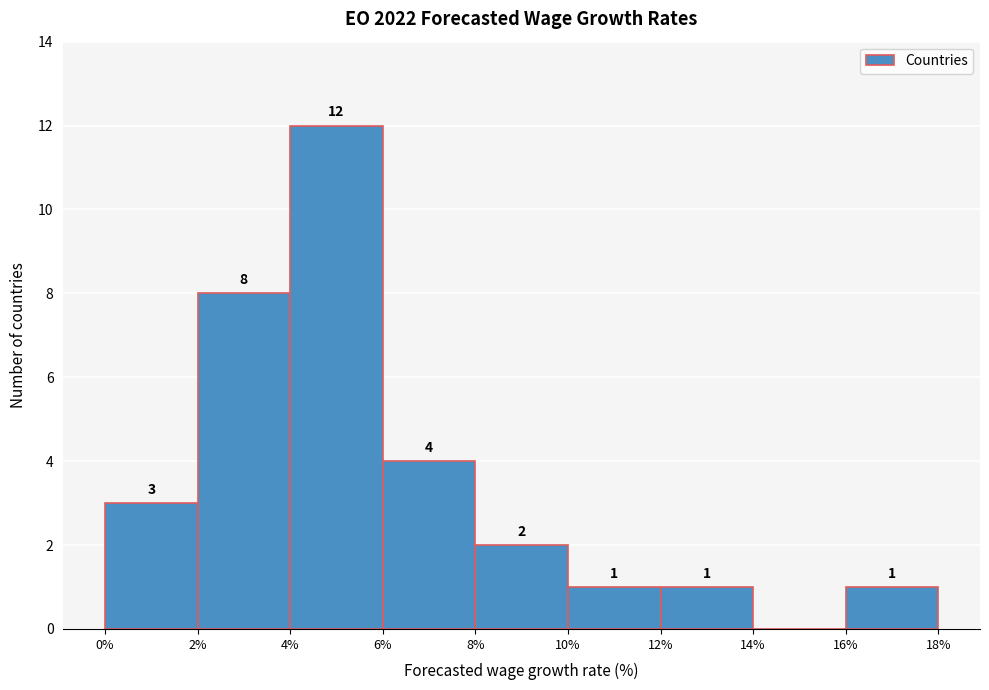

Which range on the x-axis has the tallest bar?

4% to 6%